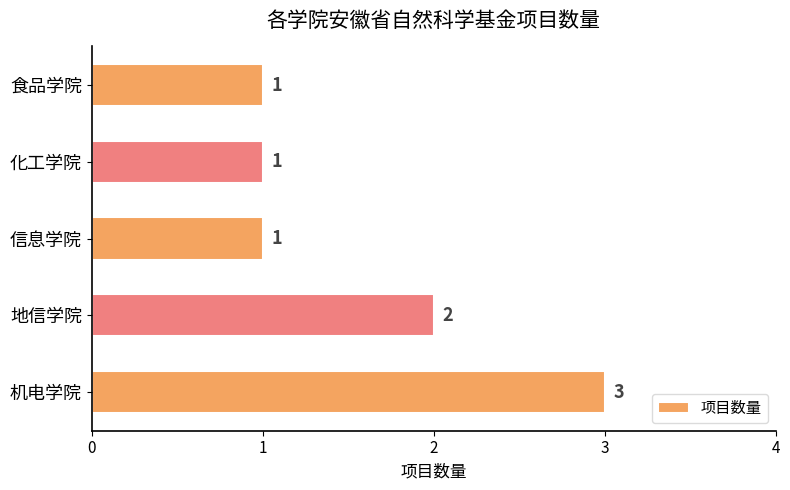

Count the number of data series in this chart.

1